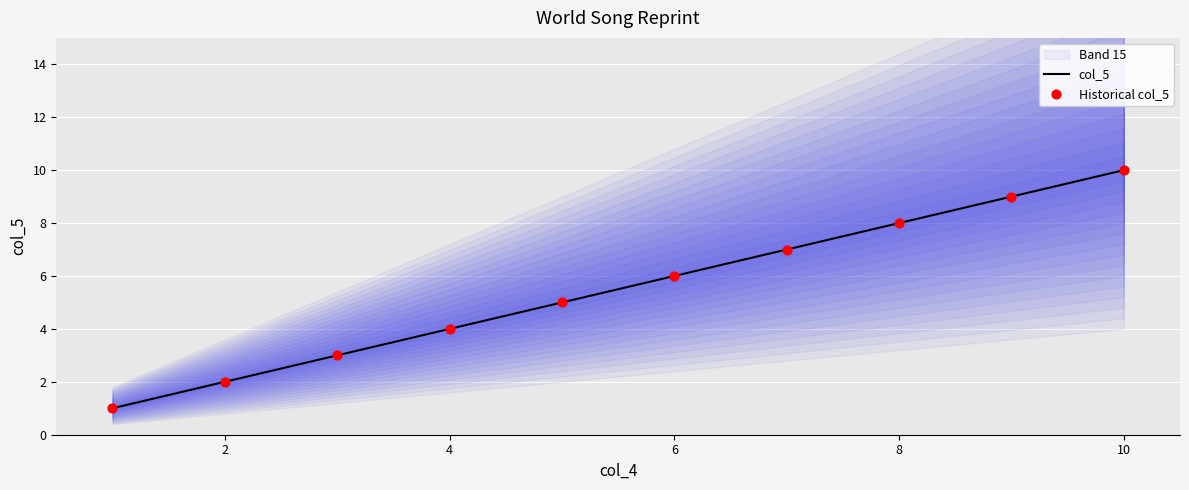

Is it true that col_5 equals 10 at 10?

True